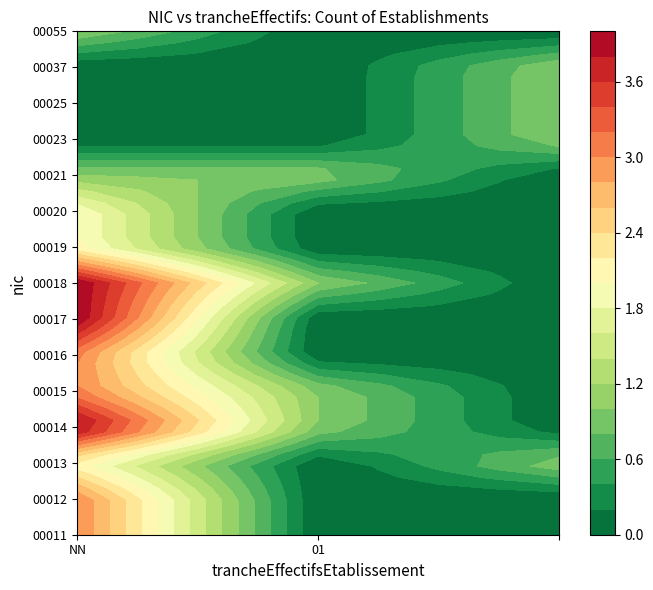

Which category has the highest value across all series?

NN